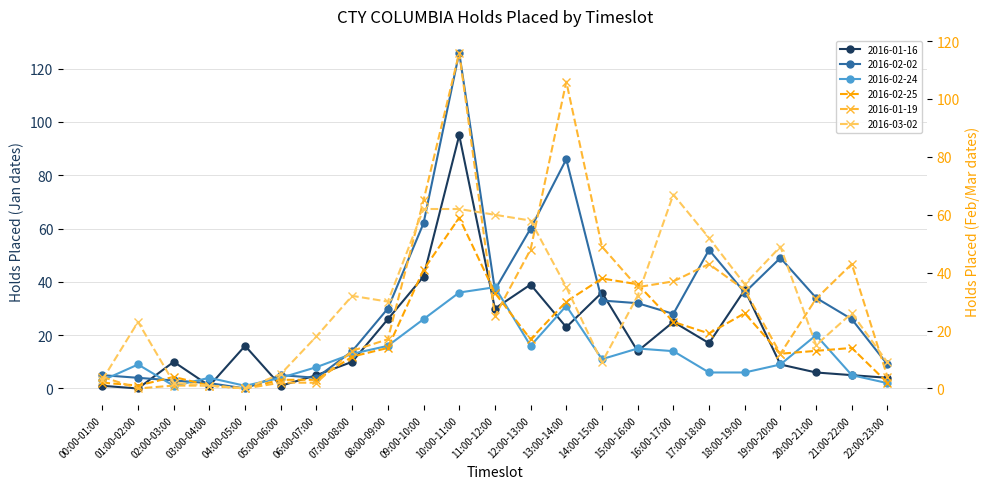

What is the difference between the maximum and second lowest values in the 2016-01-19 series?

116